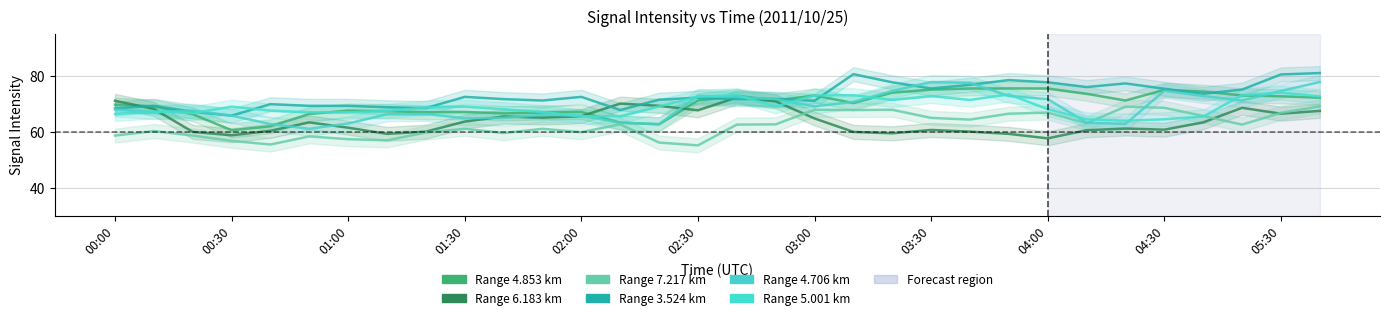

List the series in order of their peak value, highest first.

3.524, 4.706, 4.853, 5.001, 6.183, 7.217